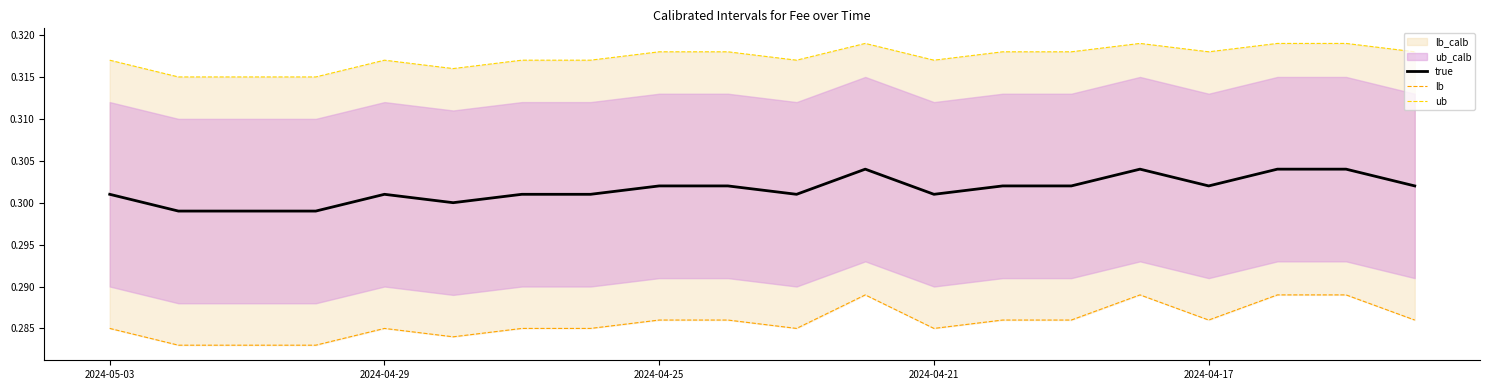

True or false: lb and ub intersect in this chart.

False